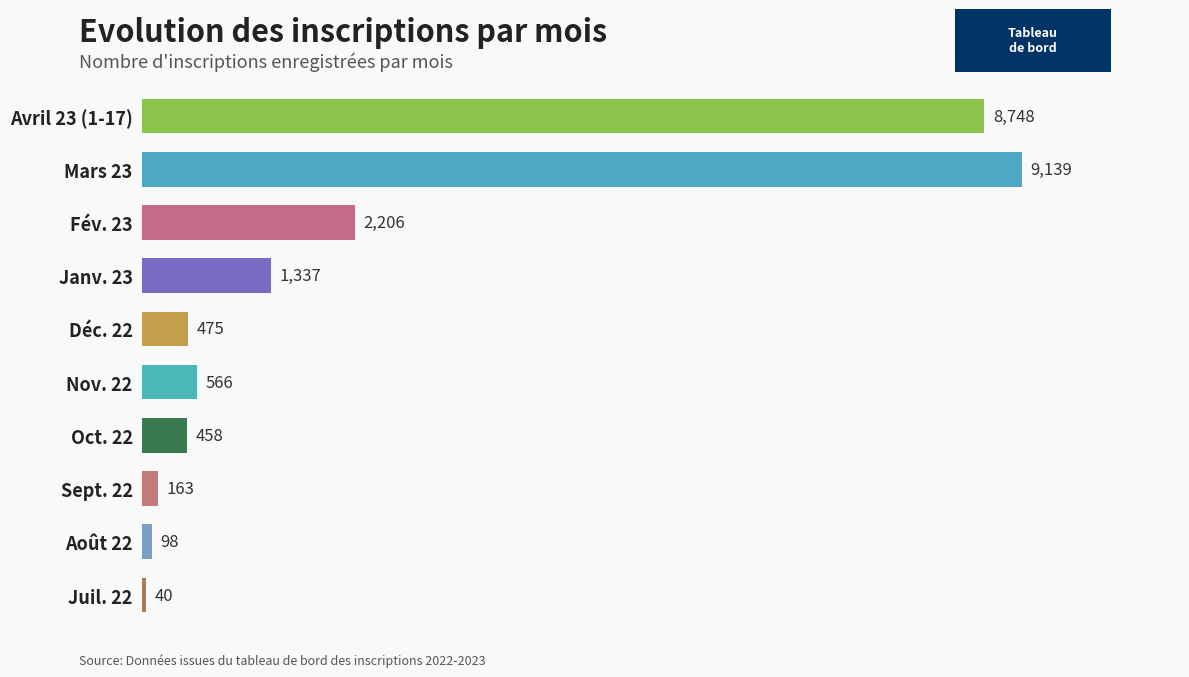

What is the difference between the maximum and minimum values?

9099